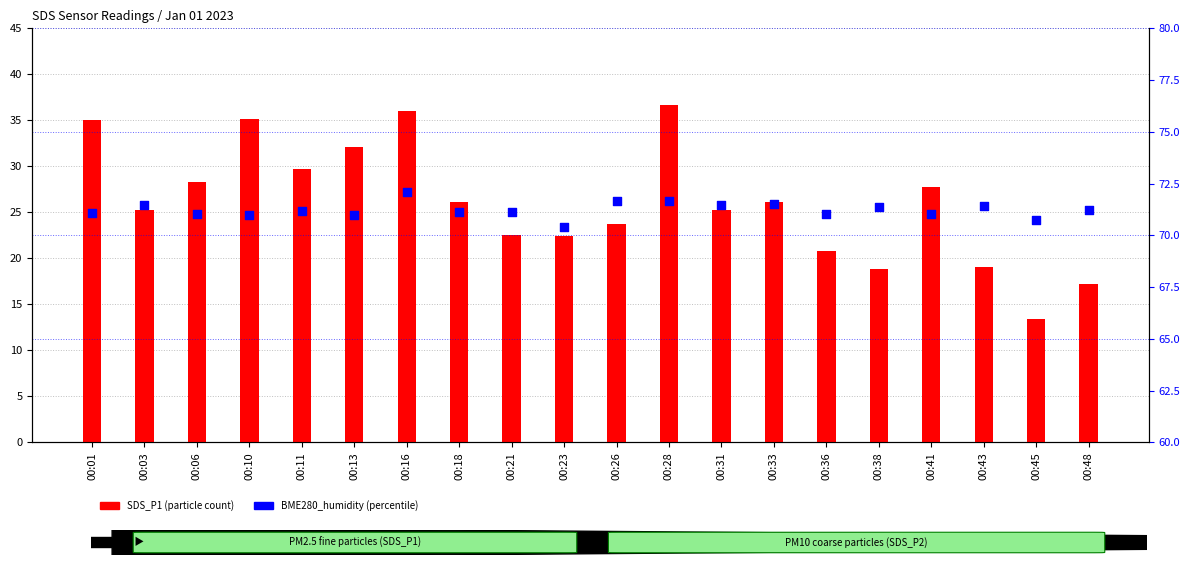

Is the value of BME280_humidity at 00:31 greater than the value of SDS_P1 at 00:38?

Yes